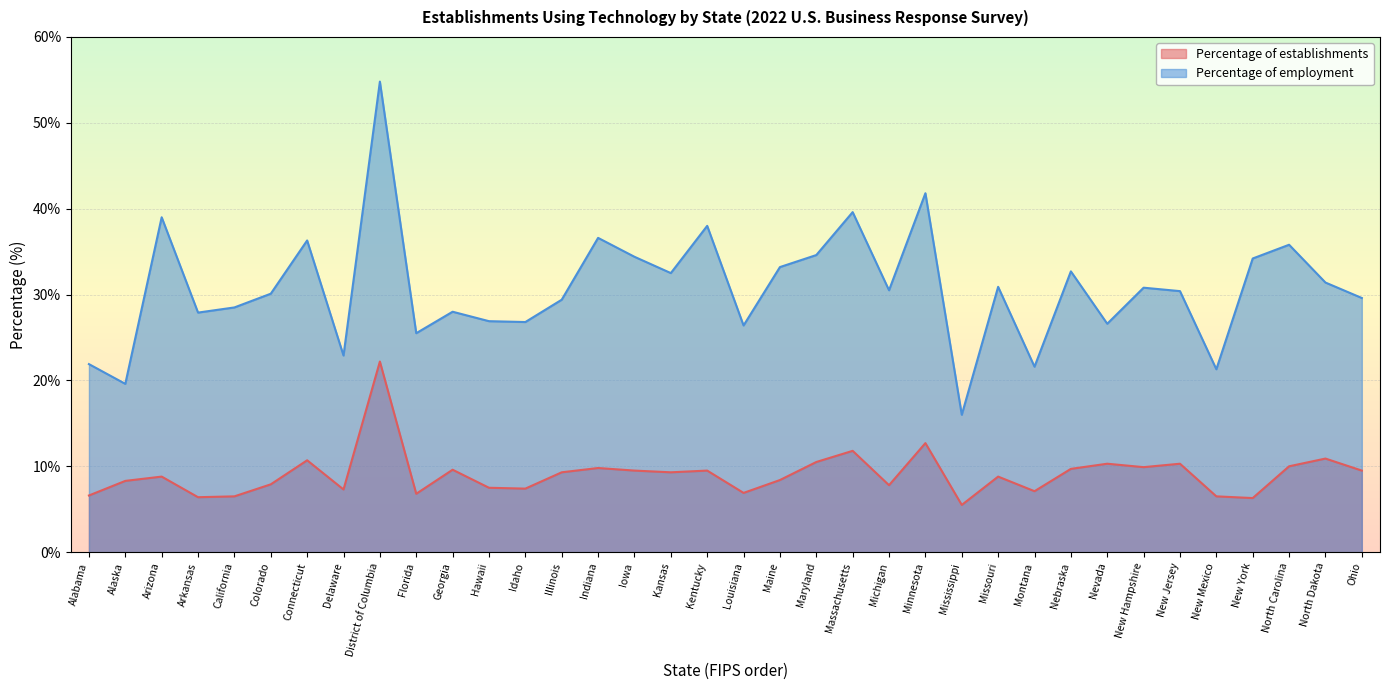

In Percentage of establishments, how many points are lower than both neighbors (excluding endpoints)?

11